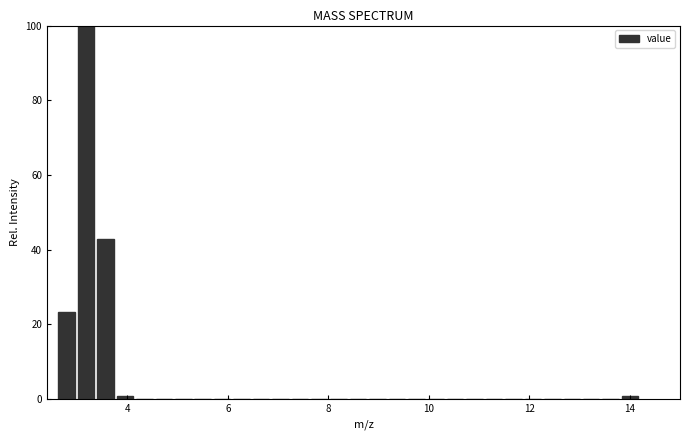

Read against the x-axis, roughly where is the centre of the tallest bar?

3.2